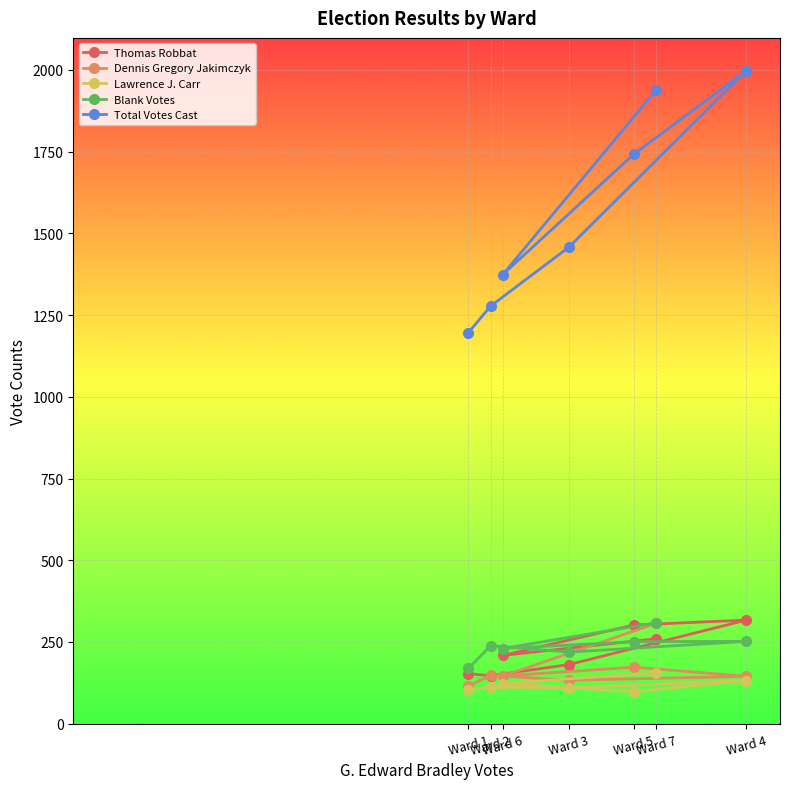

The value of Lawrence J. Carr at Ward 1 is 104. True or false?

True